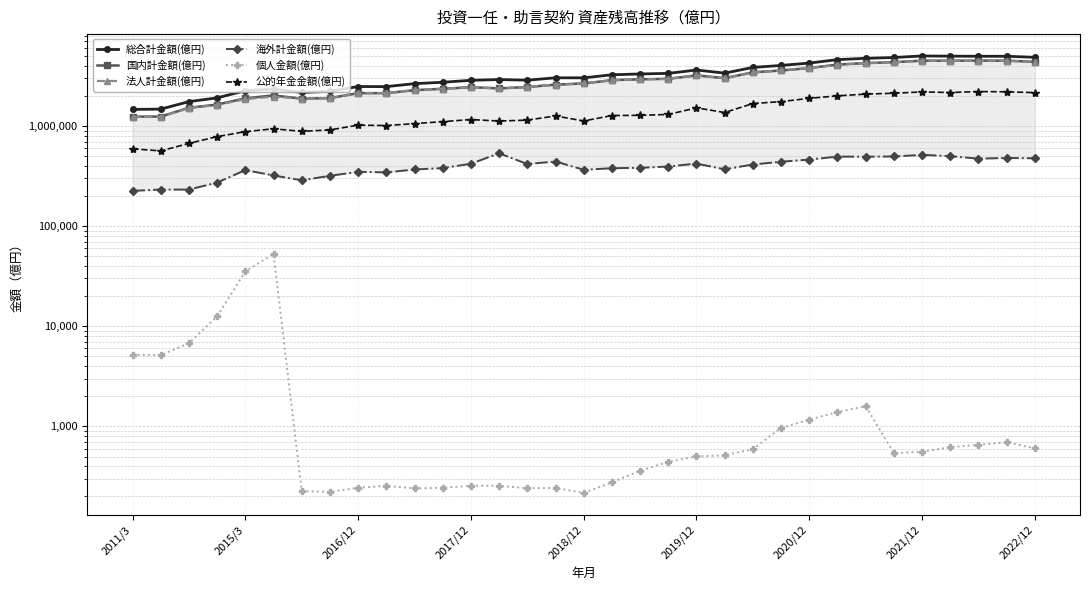

Rank the series by their maximum value, from lowest to highest.

個人金額(億円), 海外計金額(億円), 公的年金金額(億円), 法人計金額(億円), 国内計金額(億円), 総合計金額(億円)